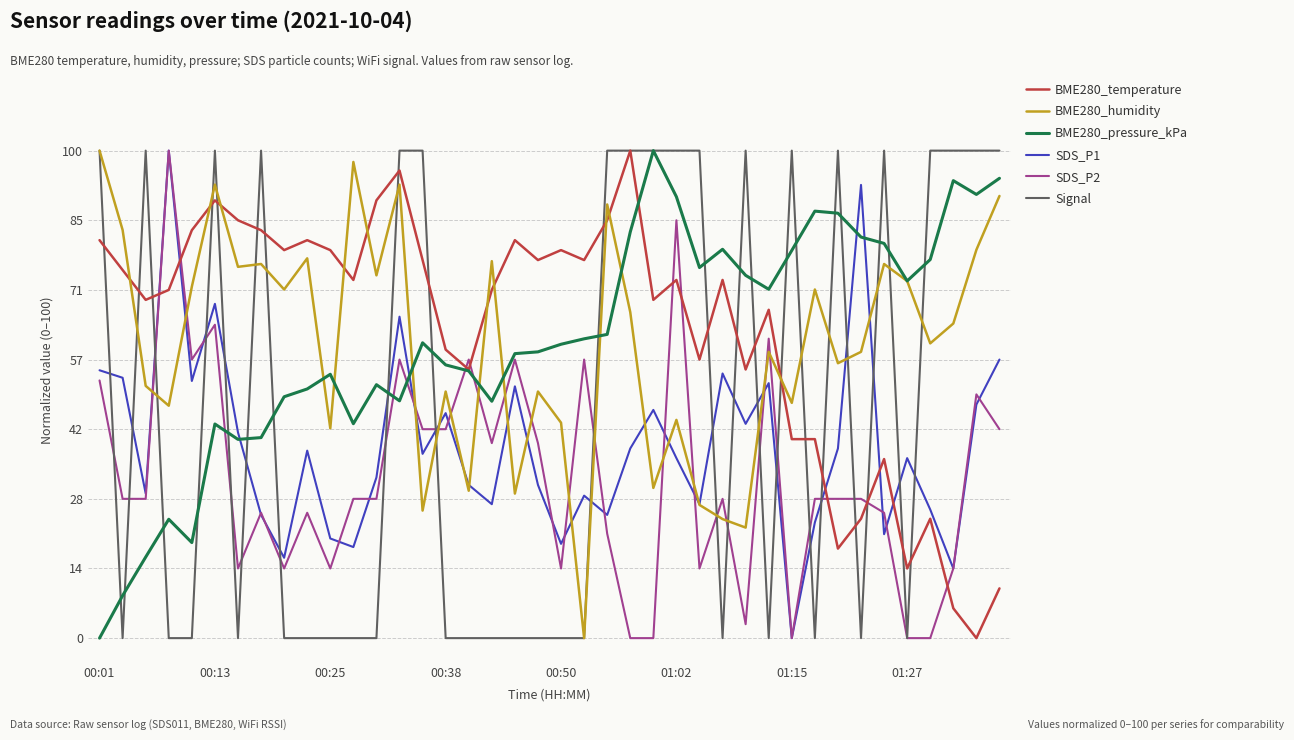

What is the greatest value displayed?

100.0